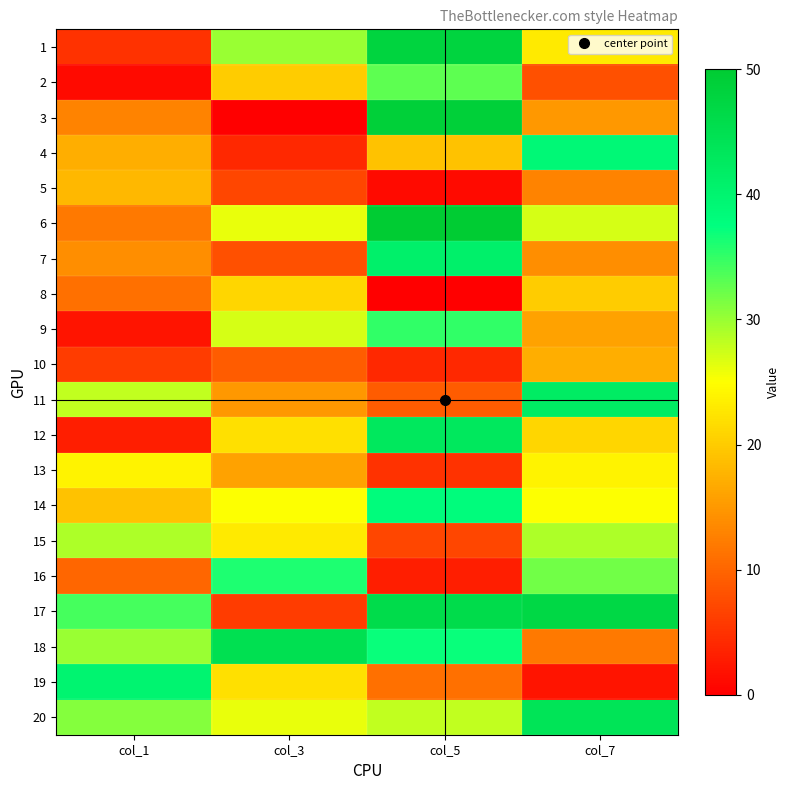

Count the number of data series in this chart.

20